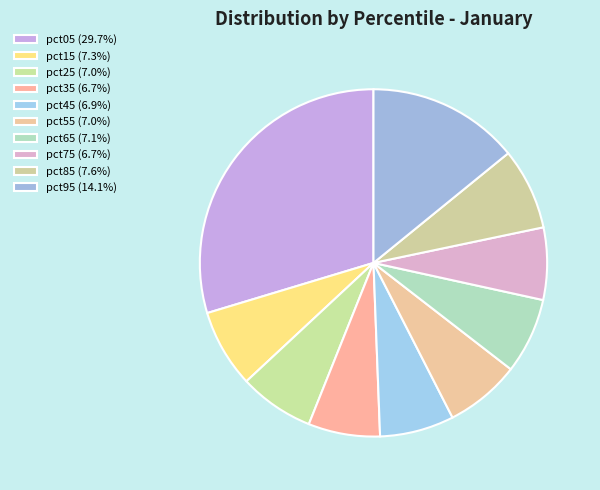

To the nearest percent, what is the combined percentage of pct35 and pct75?

13%